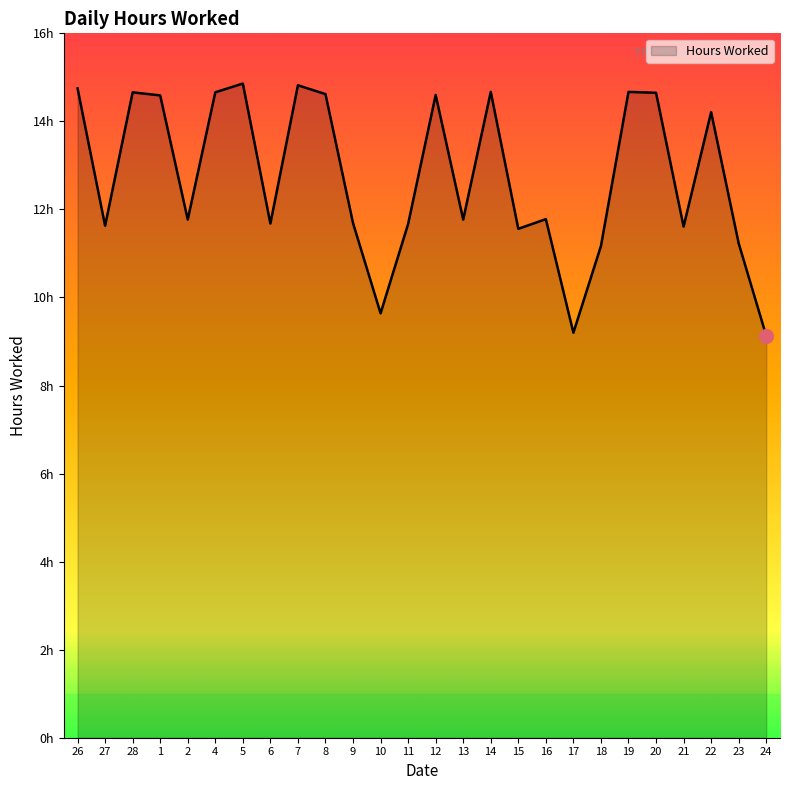

What is the average value?

12.7